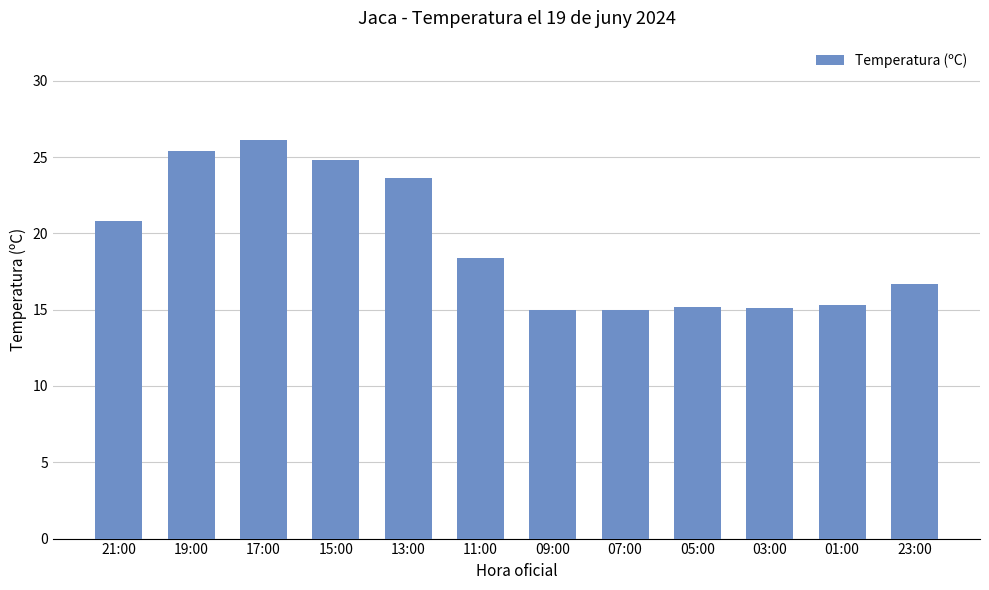

Is it true that the value at 19:00 is 25.4?

True